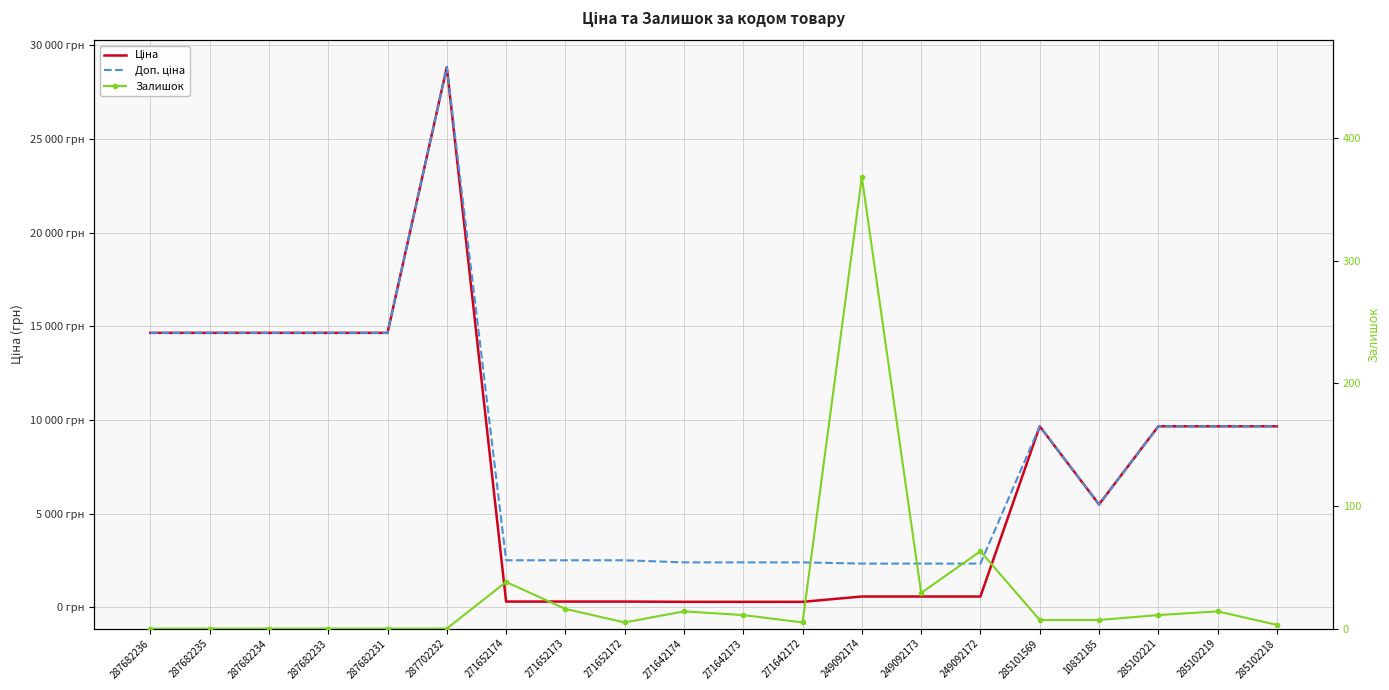

Reading left to right, what are all the values shown in this chart?

Ціна: 14649.6	14649.6	14649.6	14649.6	14649.6	28821.8	314.7	314.7	314.7	300.6	300.6	300.6	584.9	584.9	584.9	9664.7	5497.3	9664.7	9664.7	9664.7
Доп. ціна: 14649.6	14649.6	14649.6	14649.6	14649.6	28821.8	2517.5	2517.5	2517.5	2405.2	2405.2	2405.2	2339.7	2339.7	2339.7	9664.7	5497.3	9664.7	9664.7	9664.7
Залишок: 0.0	0.0	0.0	0.0	0.0	0.0	38.0	16.0	5.0	14.0	11.0	5.0	368.0	29.0	63.0	7.0	7.0	11.0	14.0	3.0